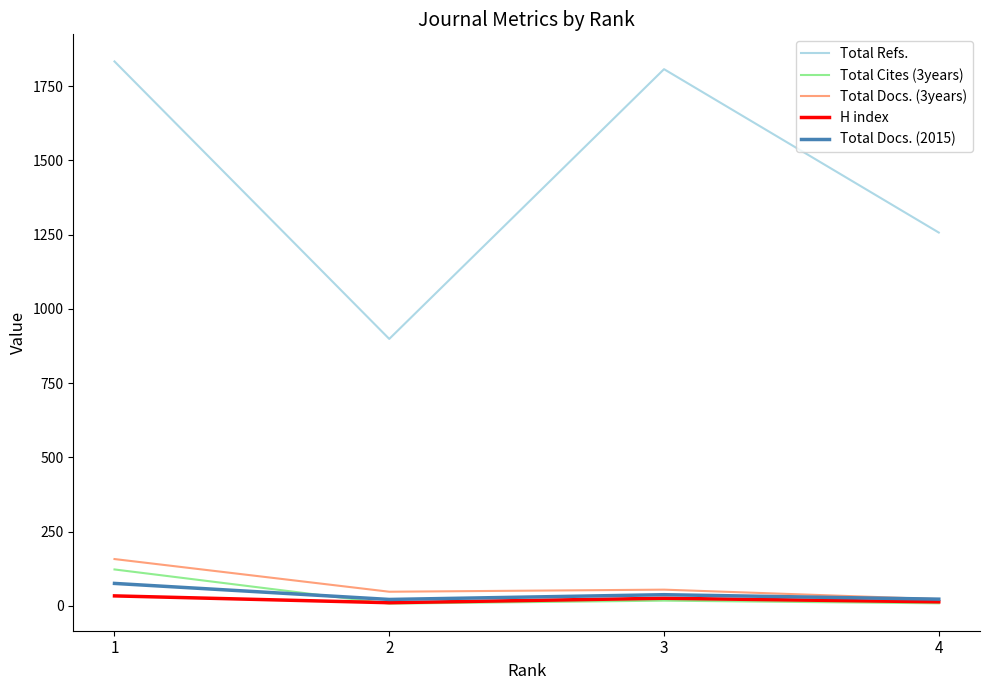

True or false: Total Docs. (2015) and Total Refs. intersect in this chart.

False